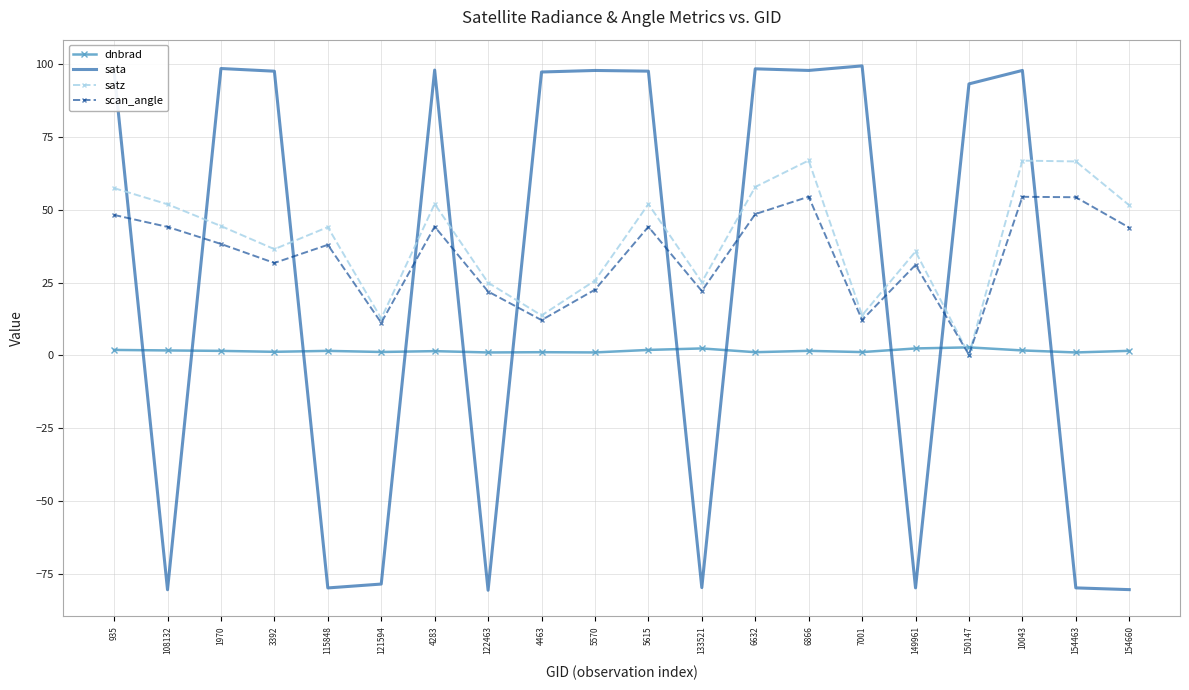

Rank the series at 935 from lowest to highest value.

dnbrad, scan_angle, satz, sata